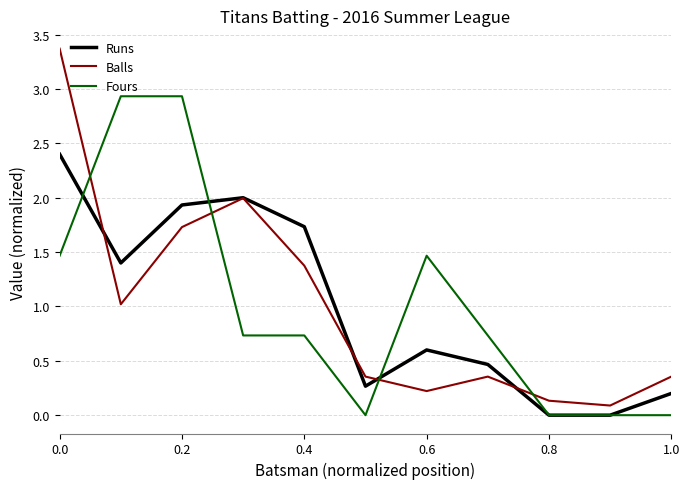

Which series has the largest range (max minus min)?

Balls